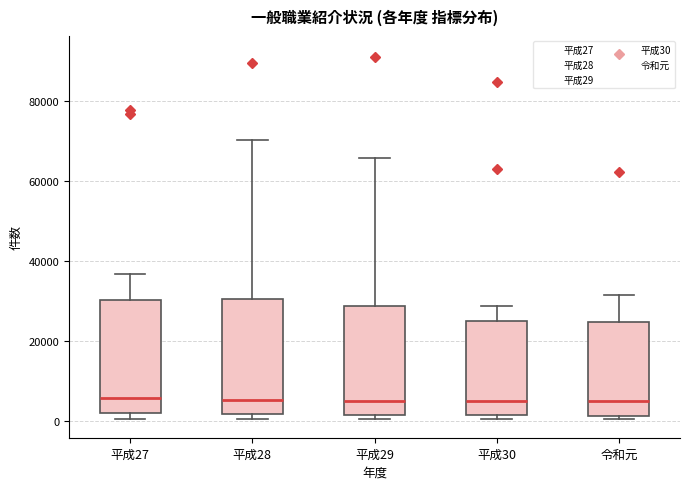

Reading left to right, transcribe this box plot: for each box, give where its median line is, the range the box spans, and where its two whiskers end, as read against the y-axis. The values are not printed on the chart, so give them approximately, as read against the axis.

平成27: median 6000, box 2000 to 30000, whiskers 0 to 36000
平成28: median 6000, box 2000 to 30000, whiskers 0 to 70000
平成29: median 6000, box 2000 to 28000, whiskers 0 to 66000
平成30: median 4000, box 2000 to 24000, whiskers 0 to 28000
令和元: median 6000, box 2000 to 24000, whiskers 0 to 32000